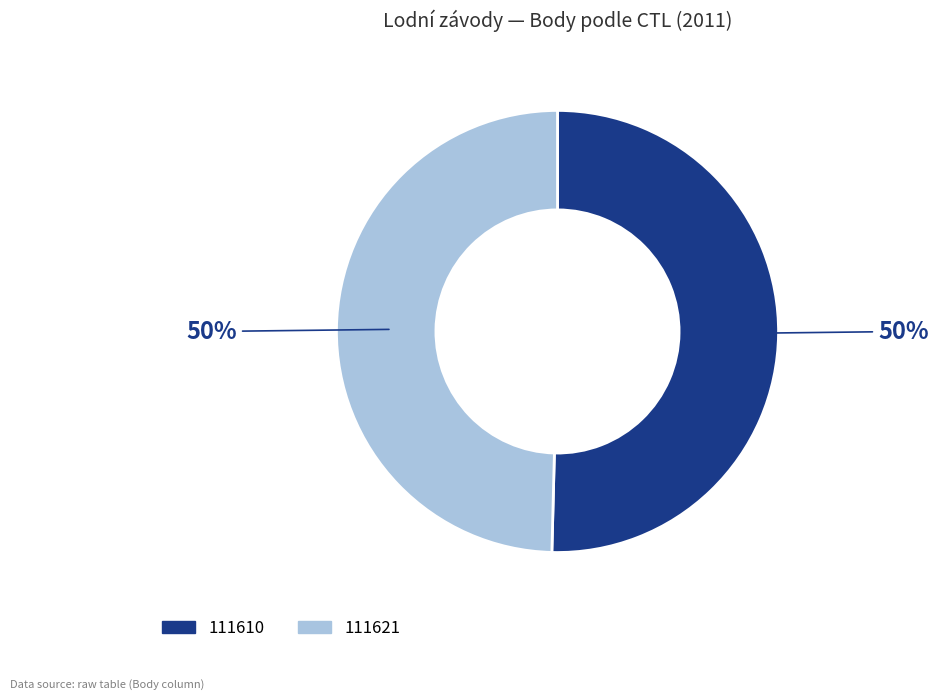

Is the sum of 111621 and 111610 greater than half?

Yes